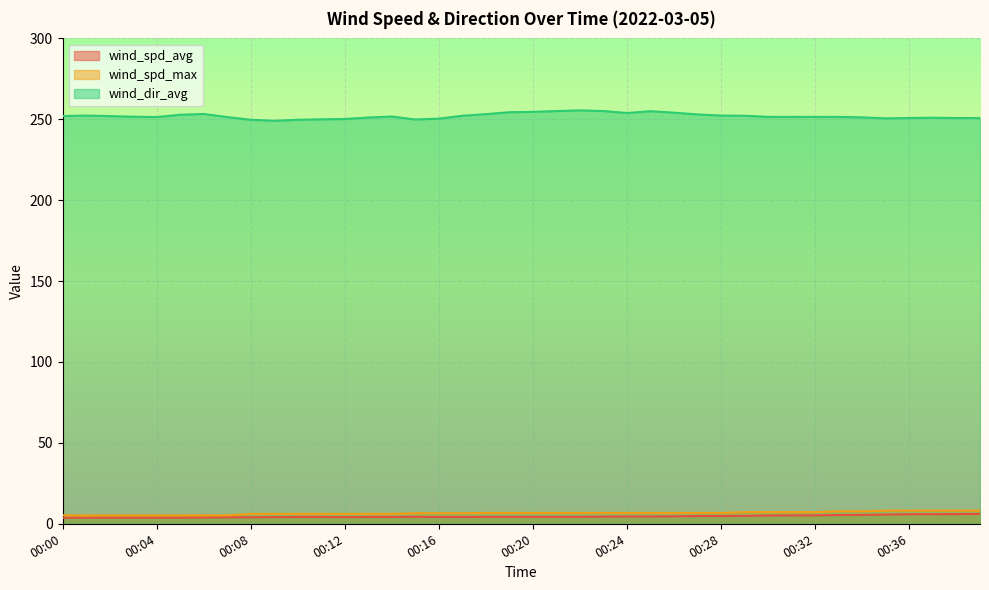

At how many categories does at least one series exceed 180?

40